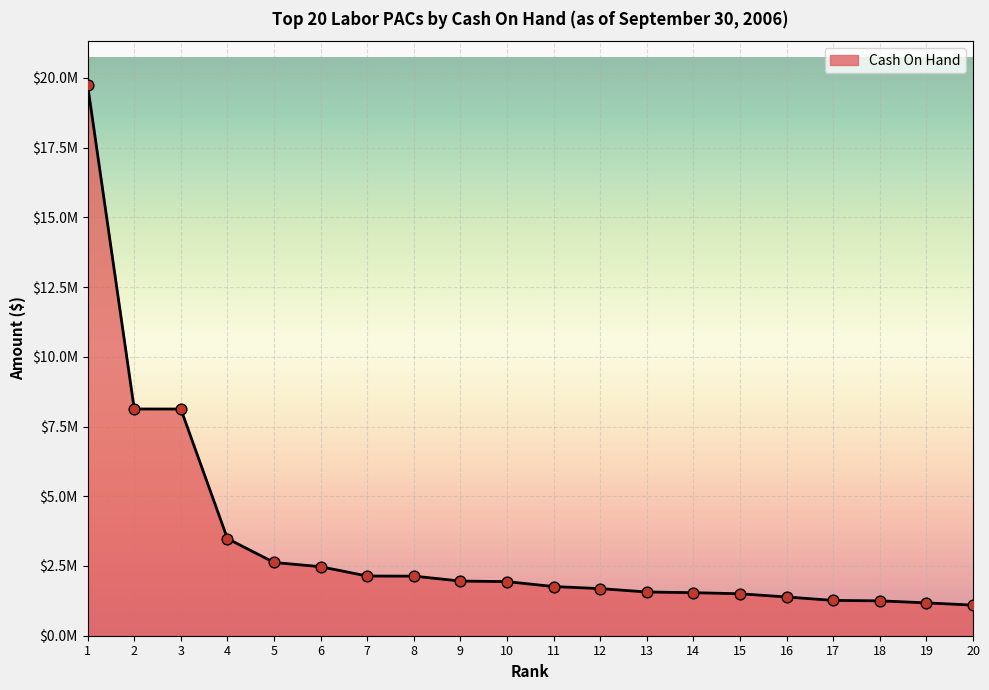

What is the ratio of the value at 10 to the value at 3?

0.2